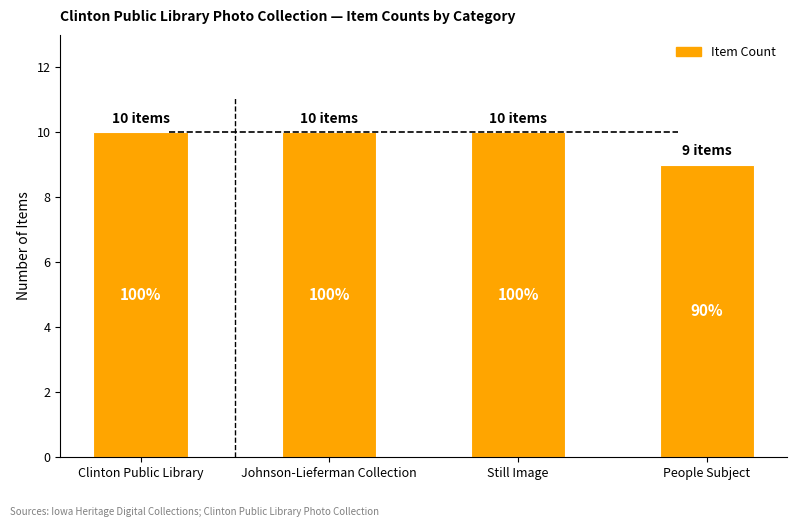

What is the sum of the values at Johnson-Lieferman Collection and Still Image?

20